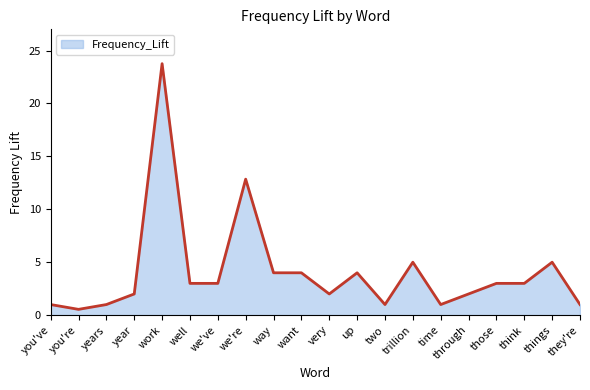

What position from the right is work?

16